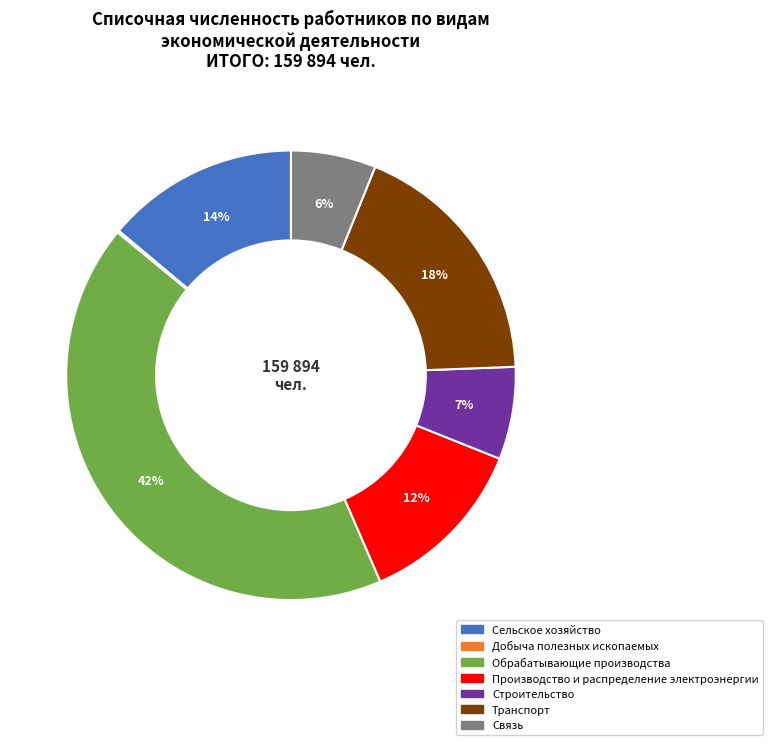

To the nearest percent, what is the difference between the largest and smallest slice percentages?

42%